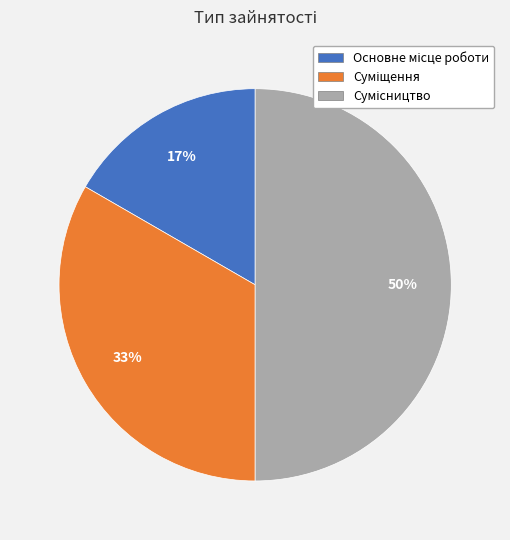

To the nearest percent, what is the difference between the largest and smallest slice percentages?

33%